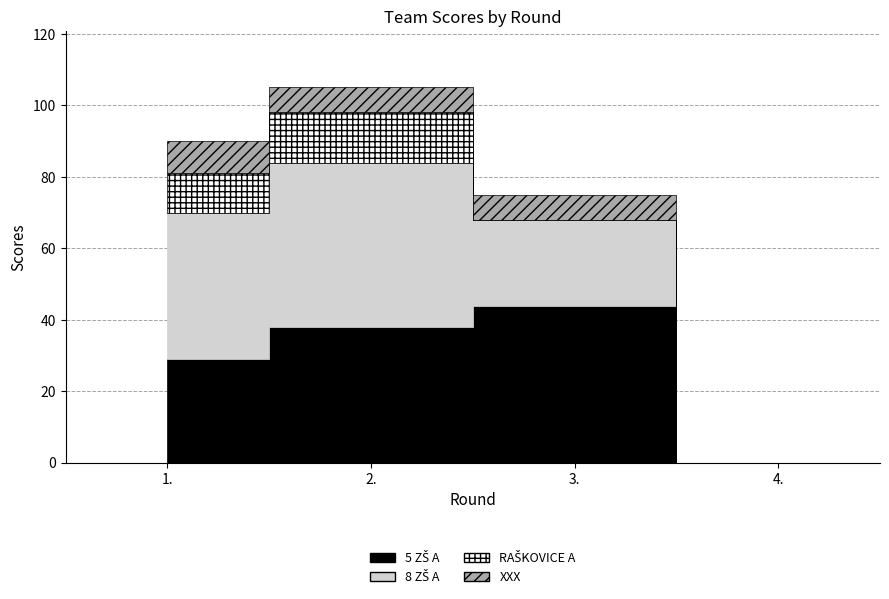

Which series changed the most between 1. and 4.?

8 ZŠ A